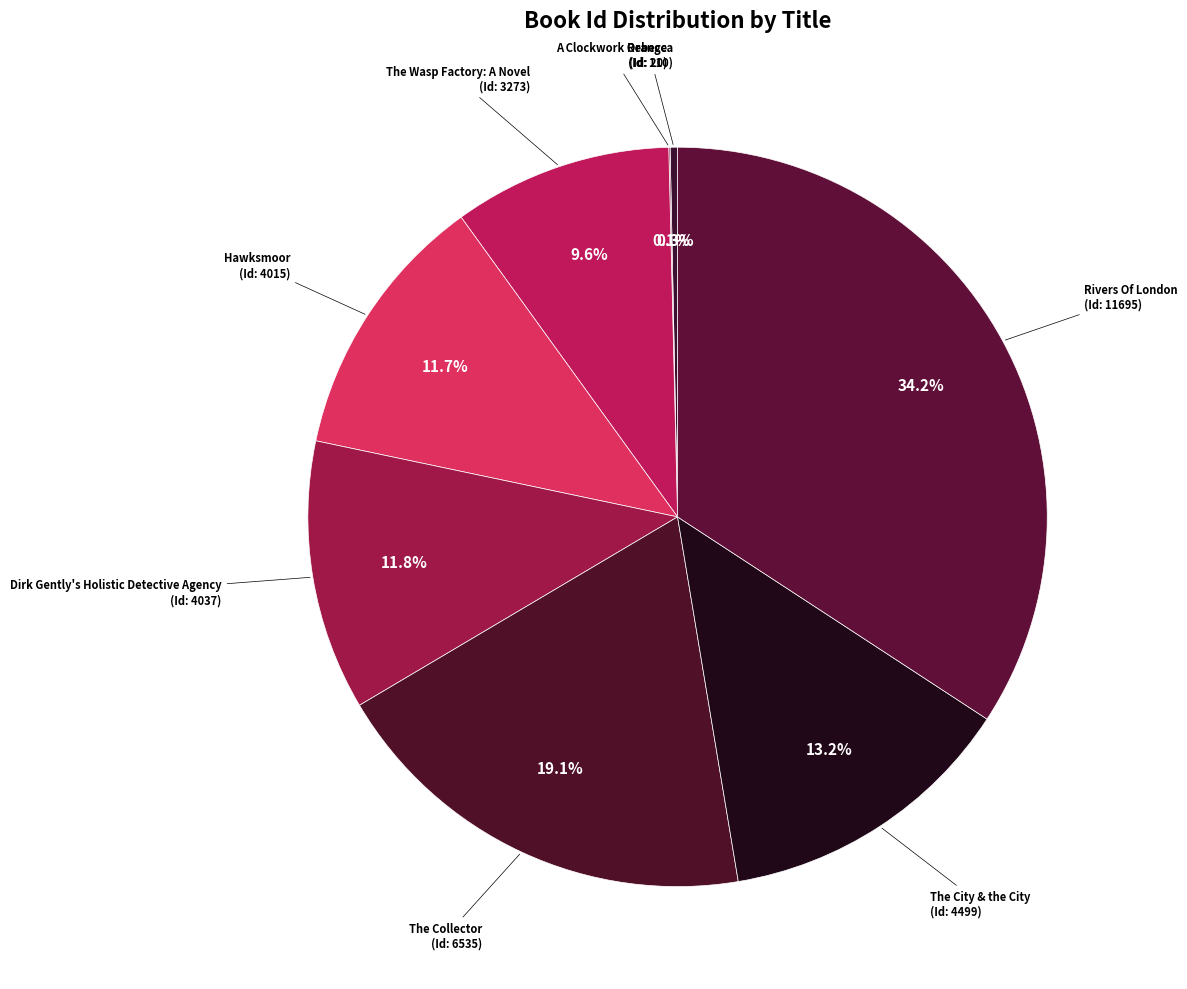

Count the number of slices in the pie.

8